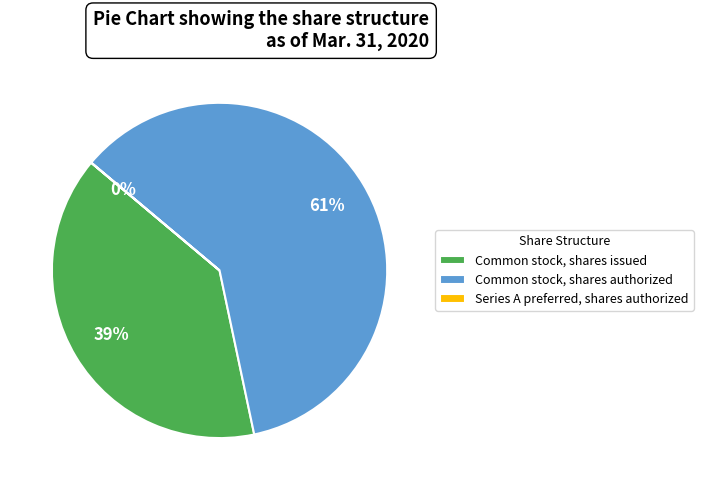

Is it true that Common stock, shares issued is 33% of the pie?

False